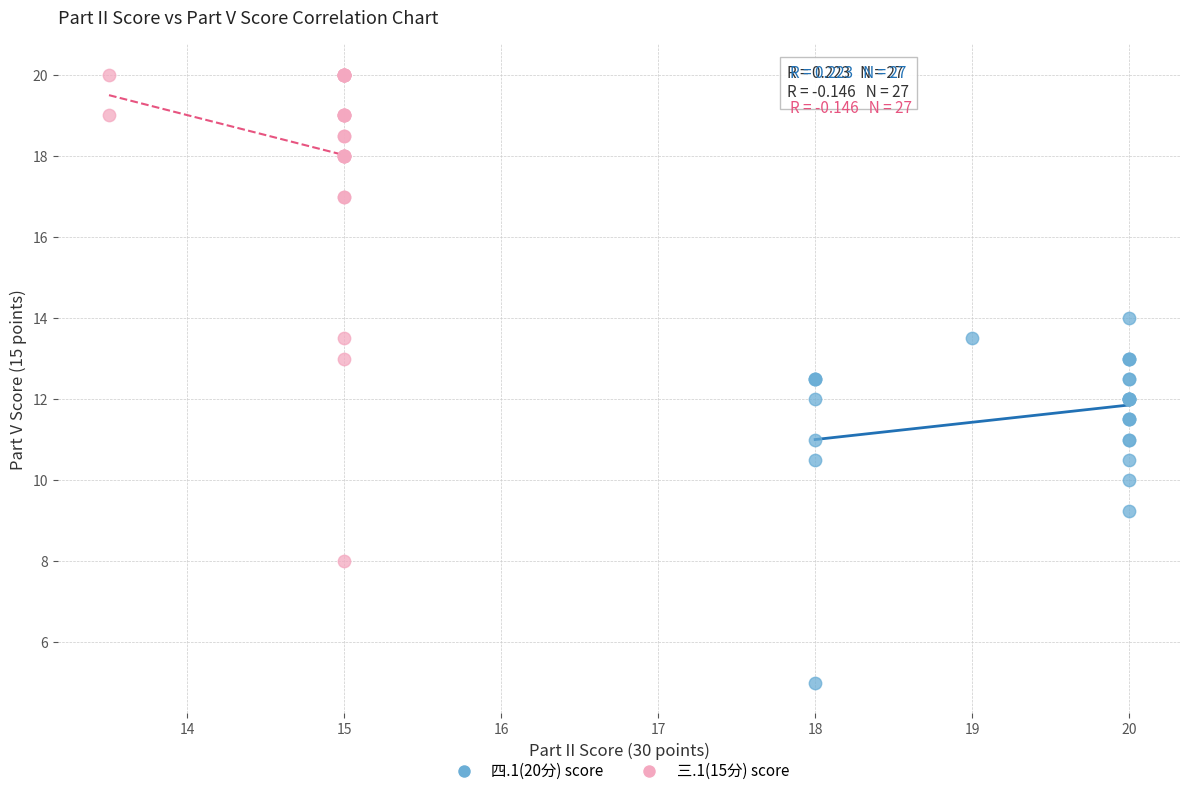

Which series has the largest Y range (max minus min)?

三.1(15分) score